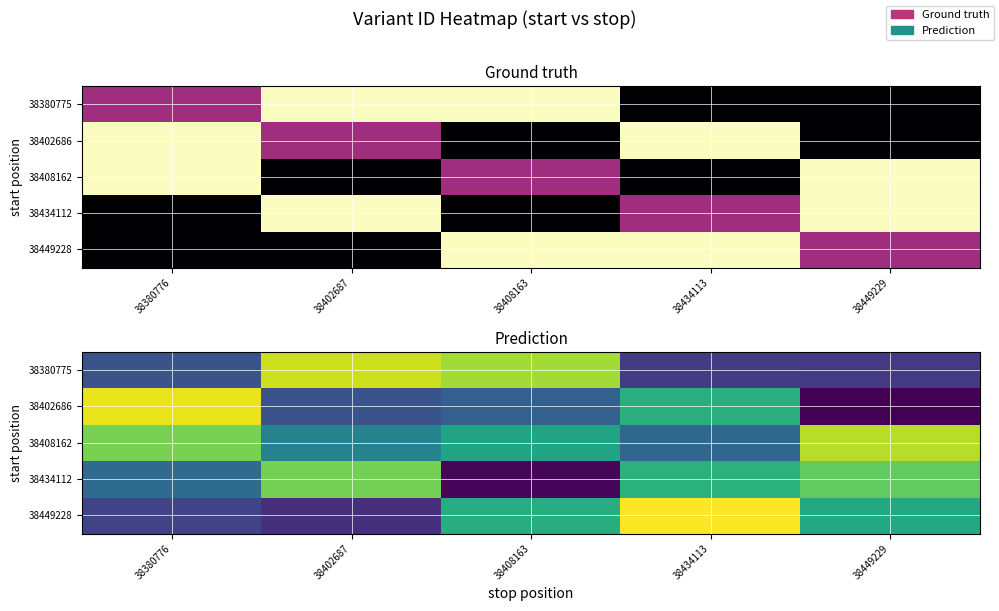

Which has a higher value, 38402687 or 38380776?

38402687